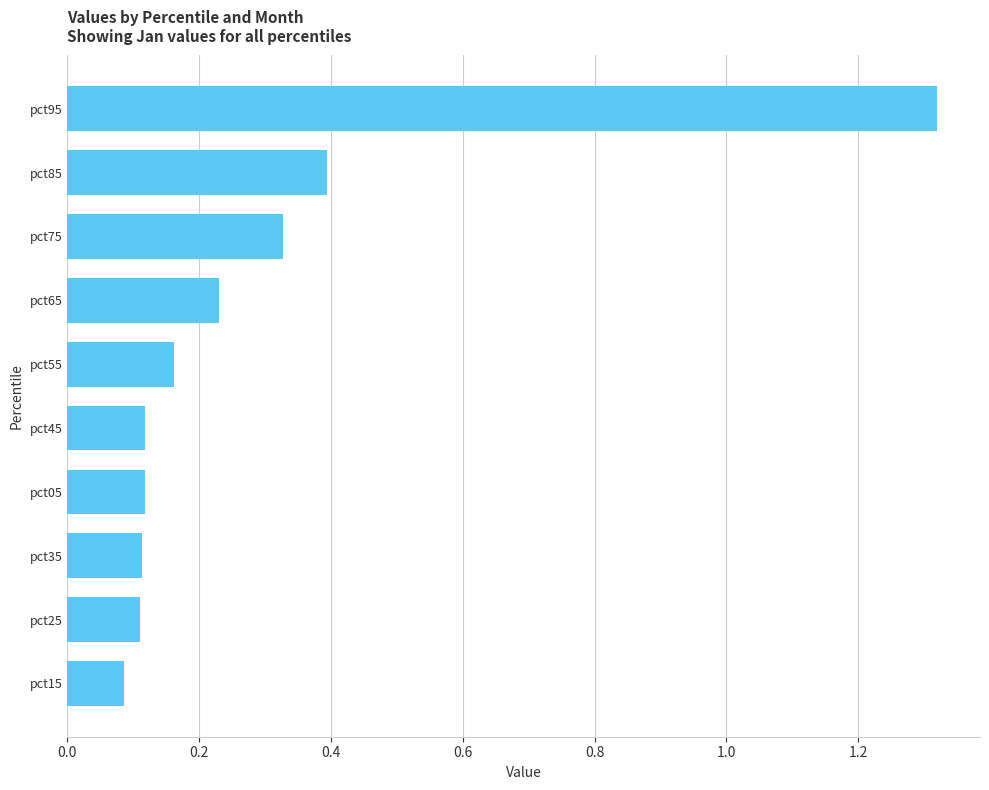

True or false: the data shows 0.1 at pct05.

True